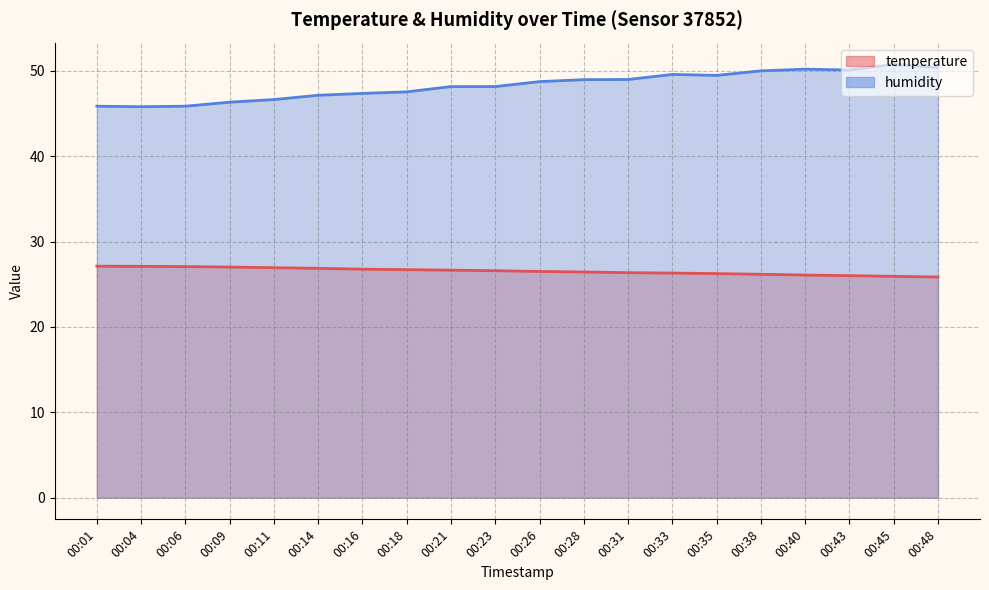

Is the value of temperature at 00:16 greater than the value of humidity at 00:40?

No